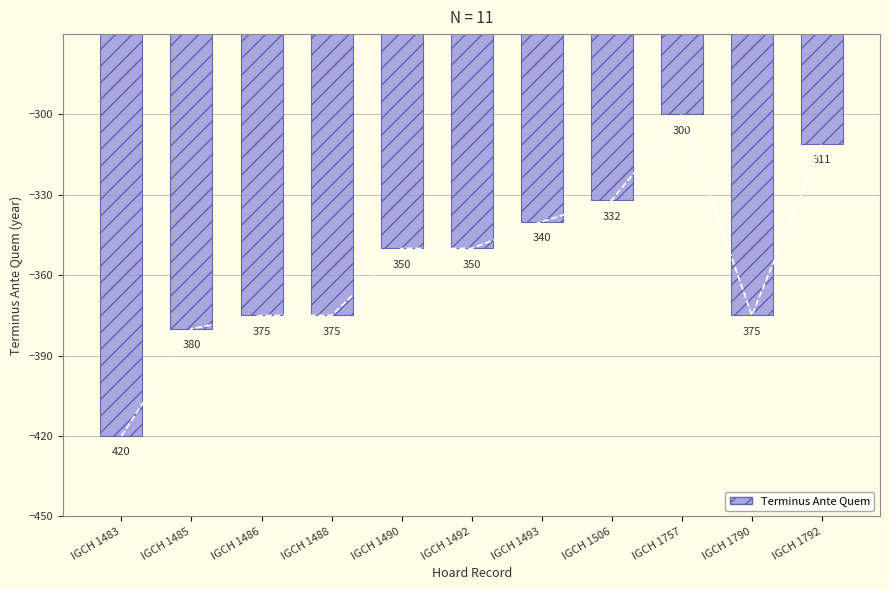

True or false: the data shows -375 at IGCH 1488.

True